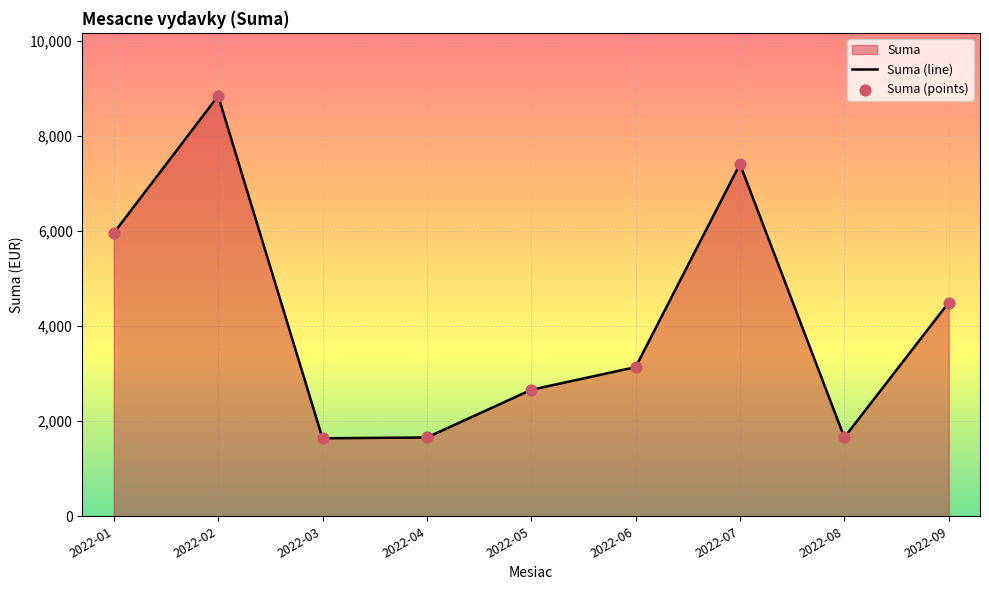

What is the change in value from 2022-05 to 2022-09?

+1836.9